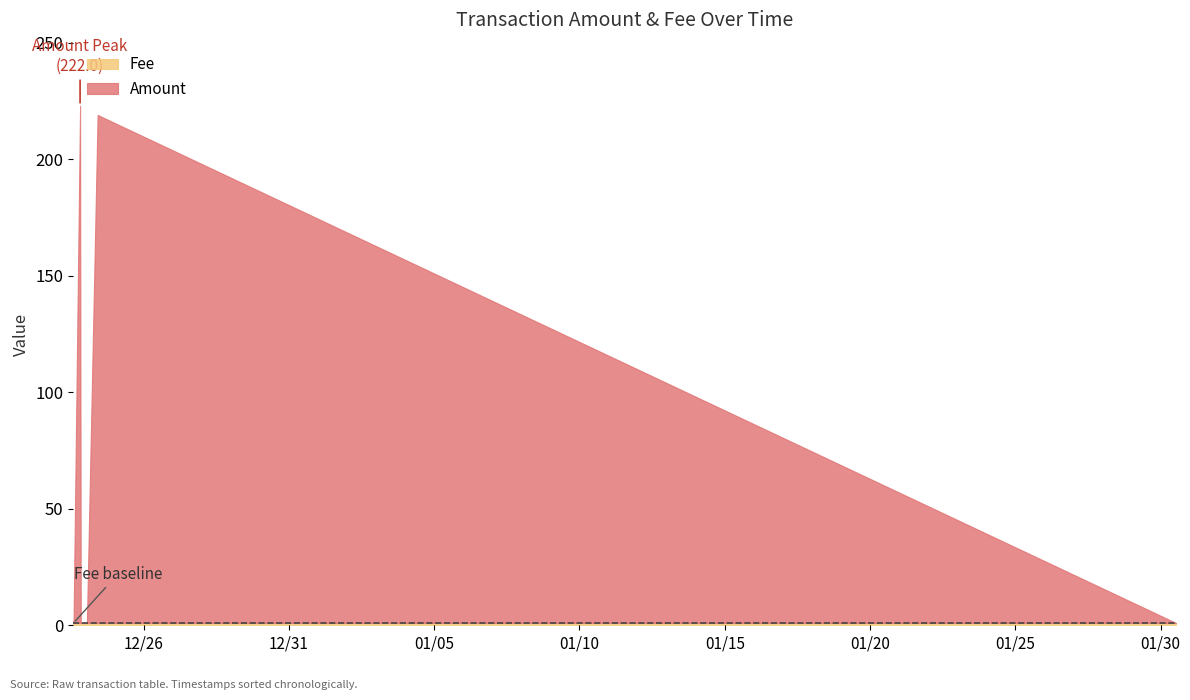

What is the label of the 8th point from the right?

2017-12-23 13:56:45